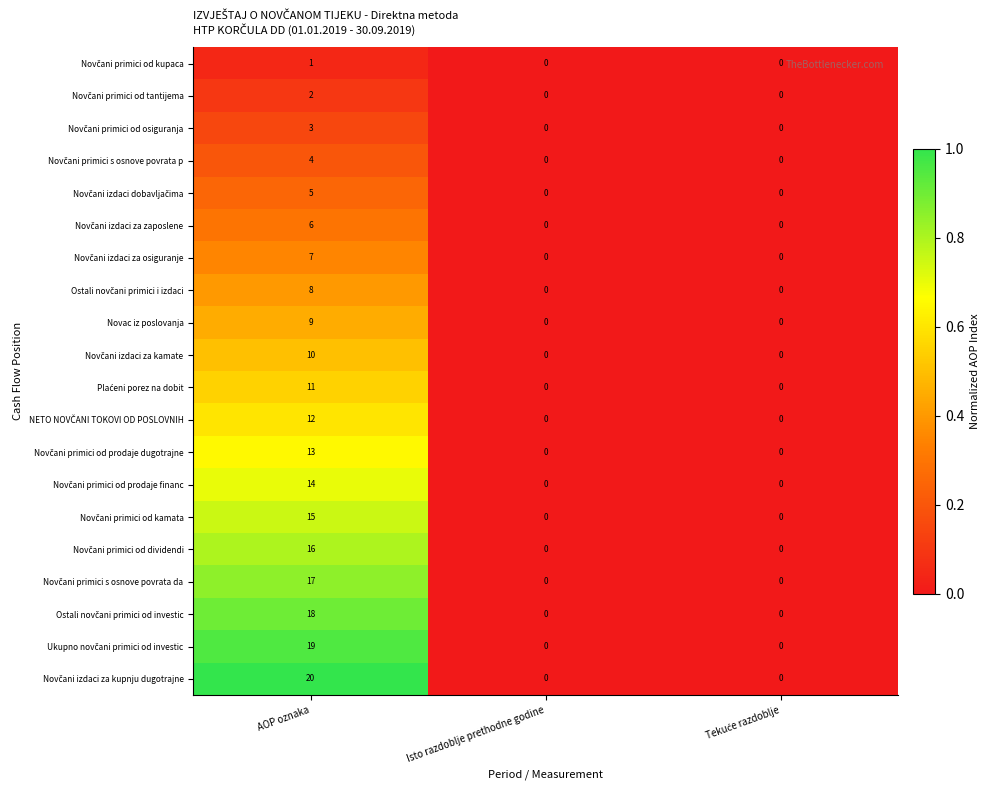

What is the total value across all series at AOP oznaka?

210